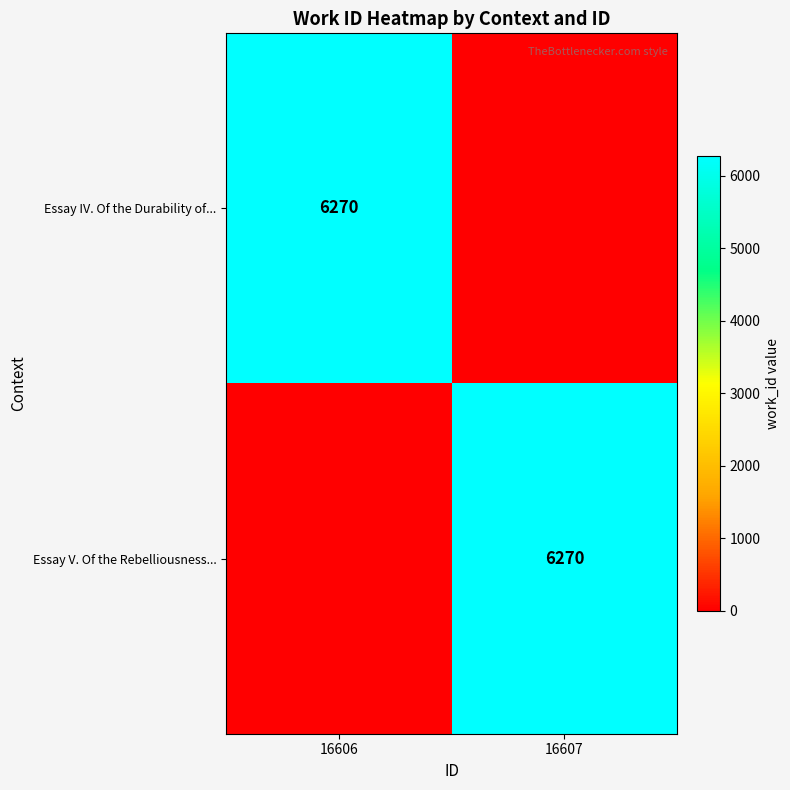

At how many categories does at least one series exceed 3050?

2